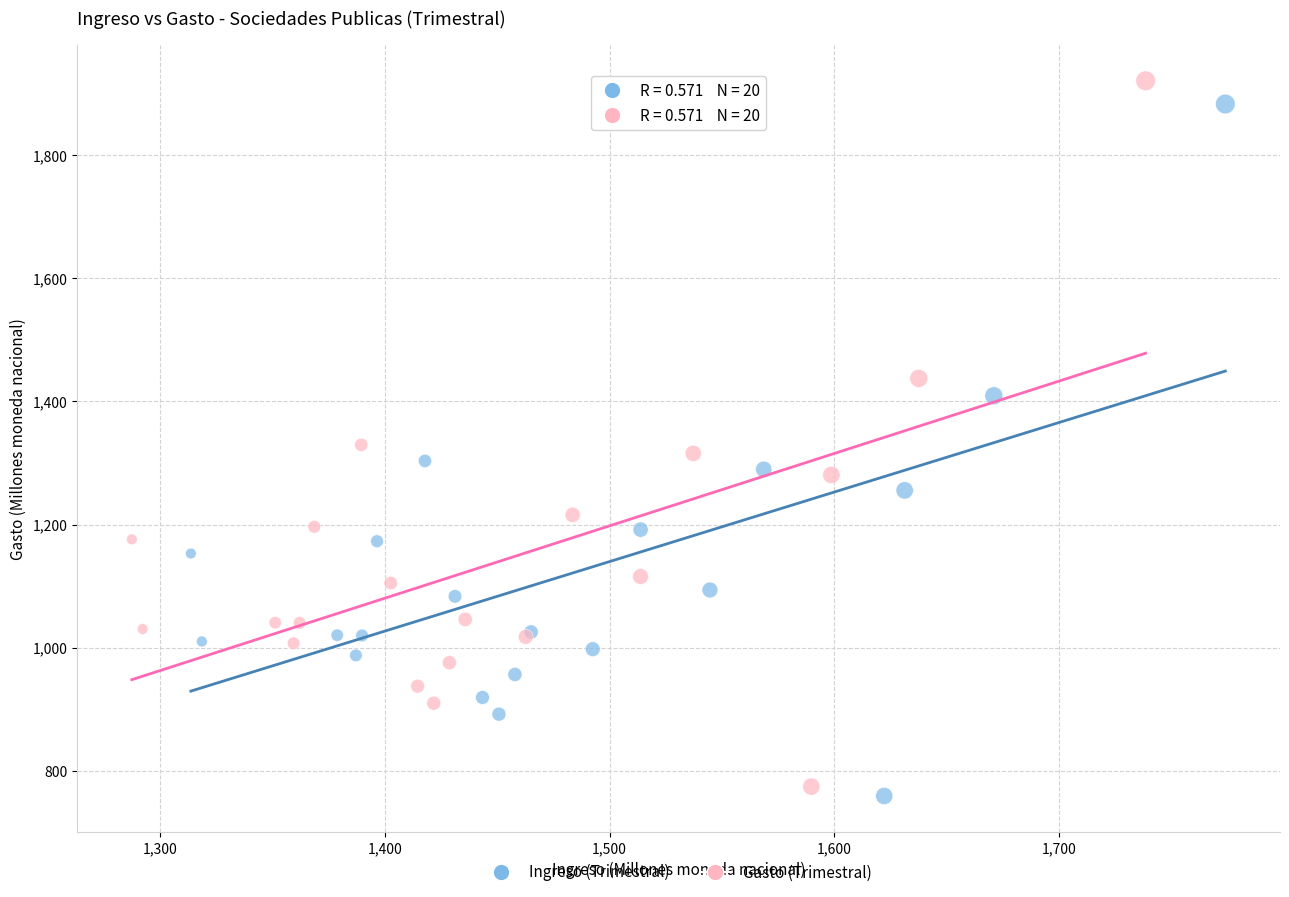

Which series contains the lowest Y value?

Ingreso (Trimestral)